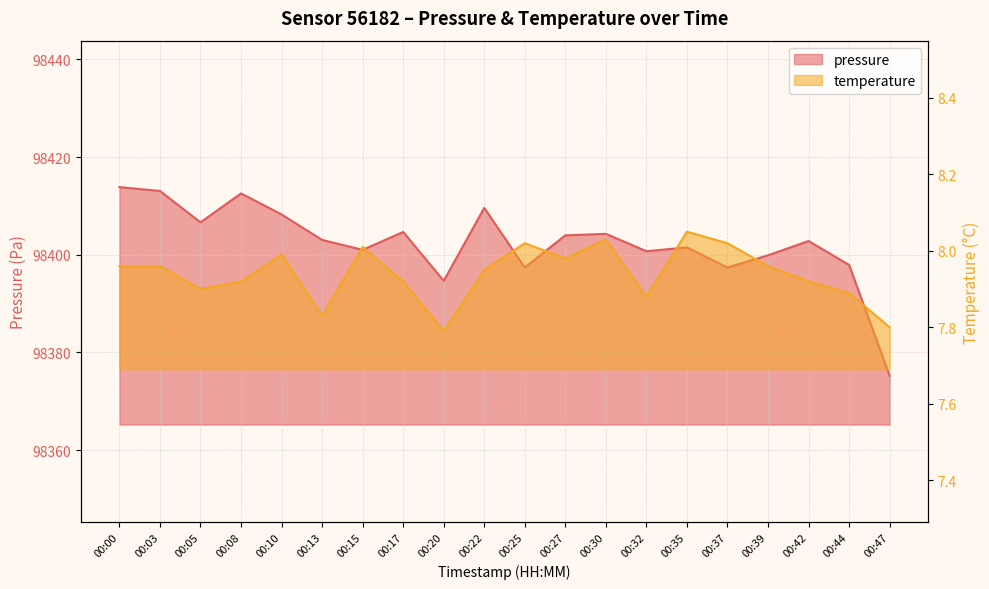

At which label is temperature closest to 7?

00:20